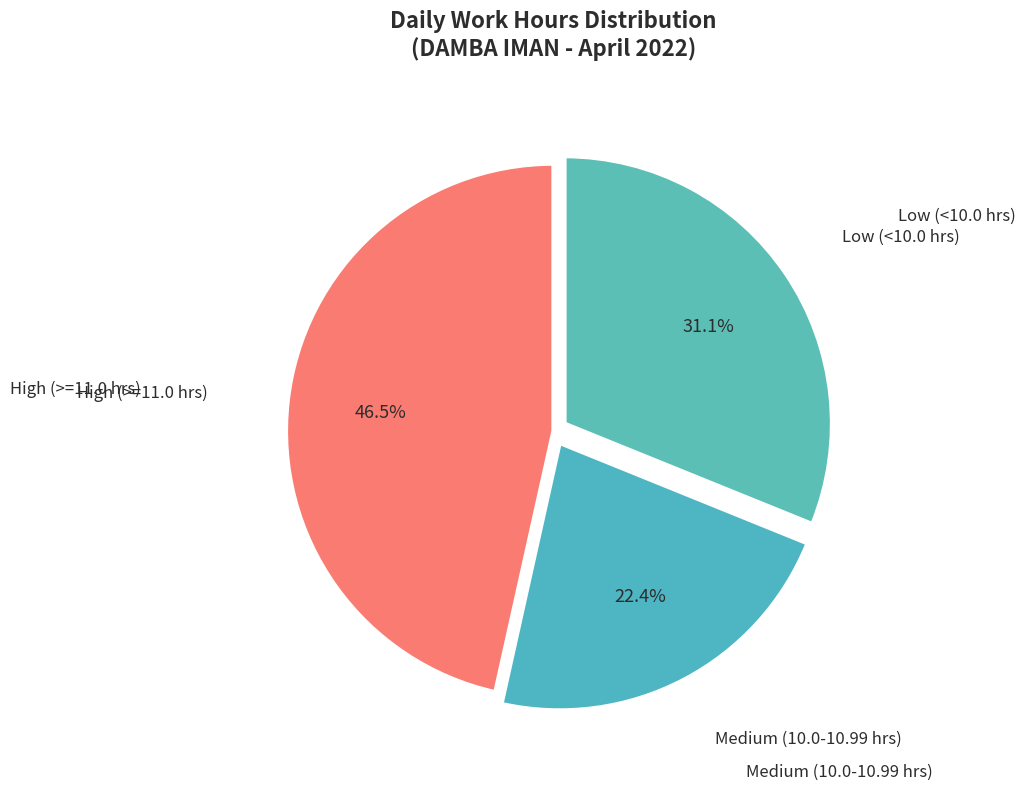

Which category has the smallest portion of the pie?

Medium (10.0-10.99 hrs)